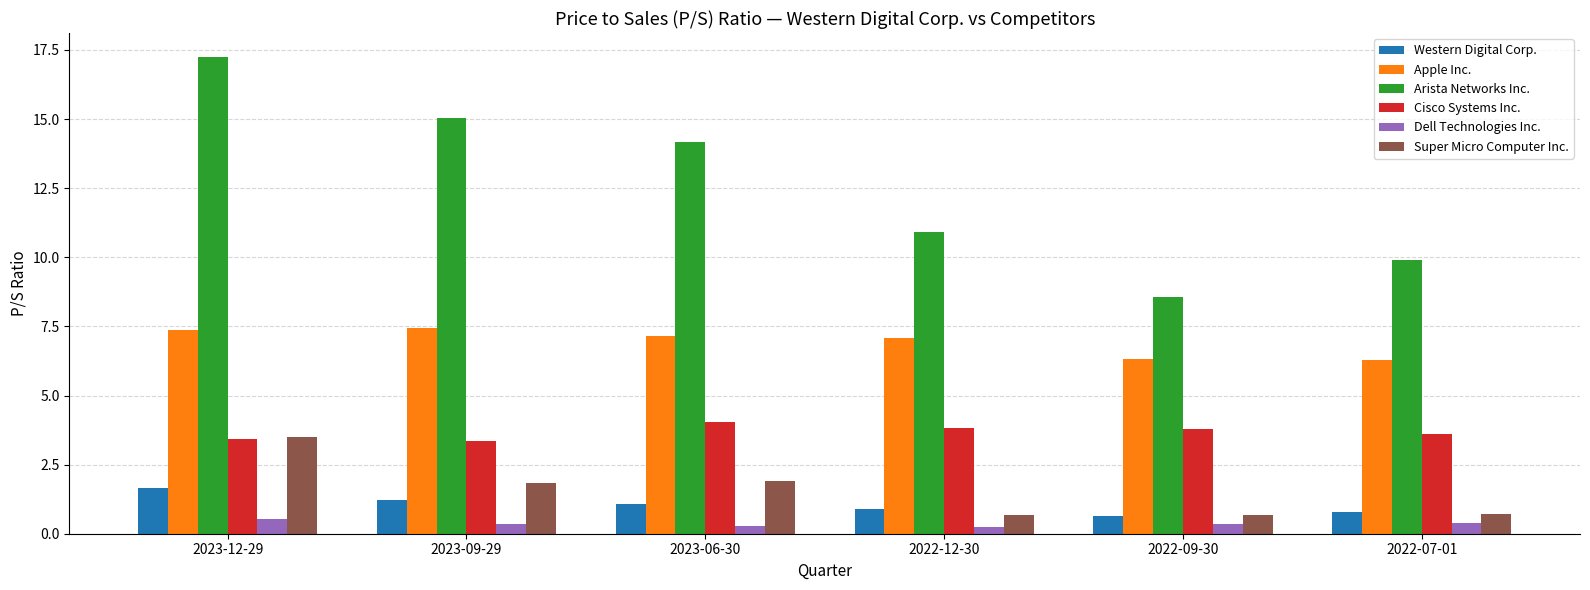

What is the label of the 6th bar from the right?

2023-12-29